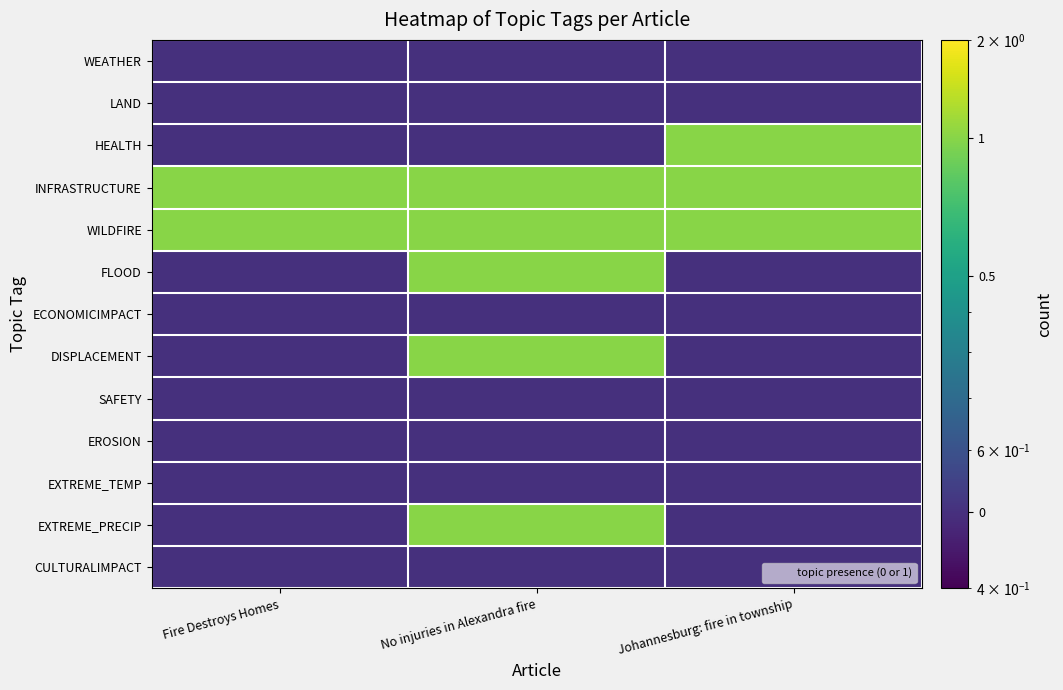

Which has a higher value, Johannesburg: fire in township or Fire Destroys Homes?

Johannesburg: fire in township